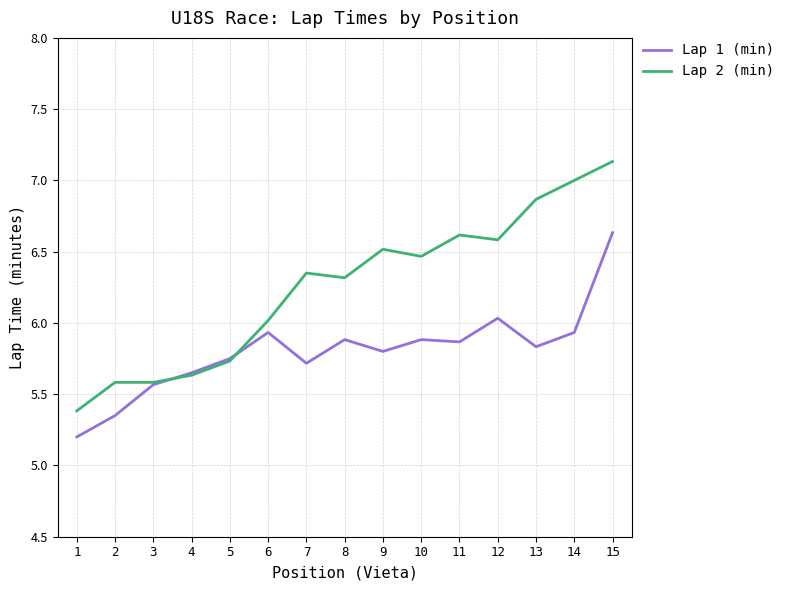

What is the maximum value shown in the chart?

7.1